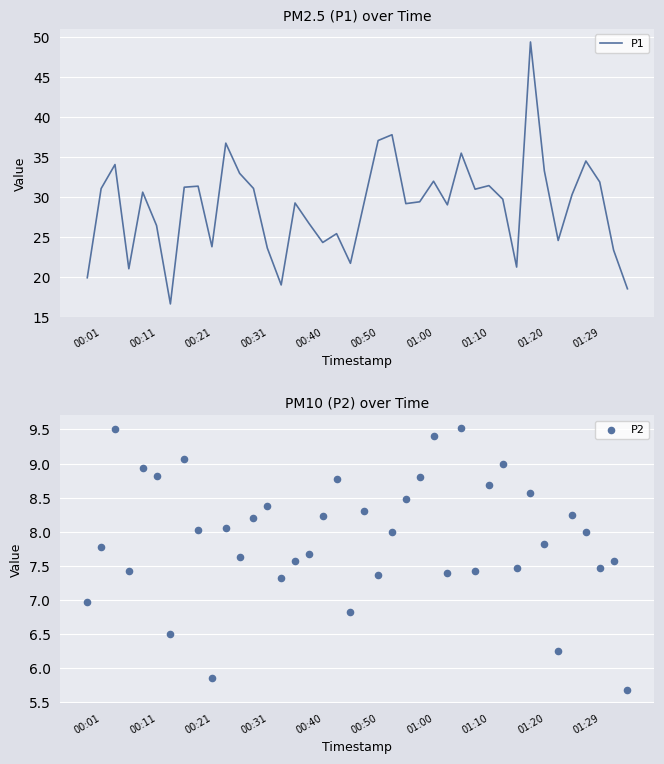

At how many categories does at least one series exceed 7?

40